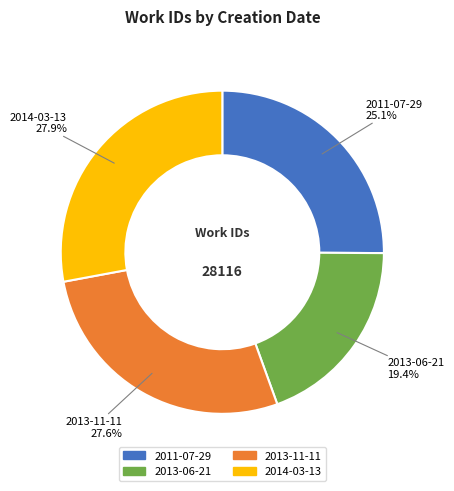

Which has a higher value, 2011-07-29 or 2013-06-21?

2011-07-29